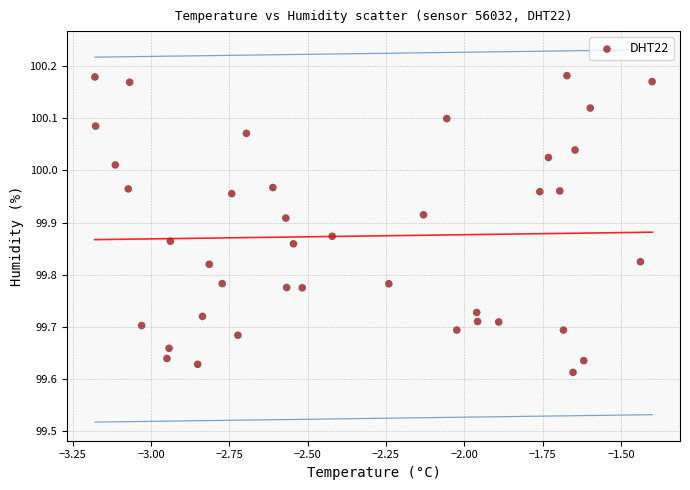

What is the range of X values (max minus min)?

1.8